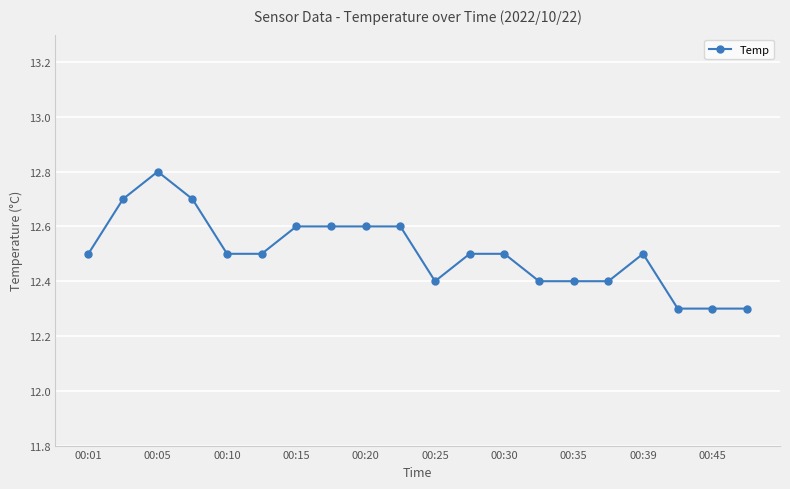

How many lines are shown in the chart?

1